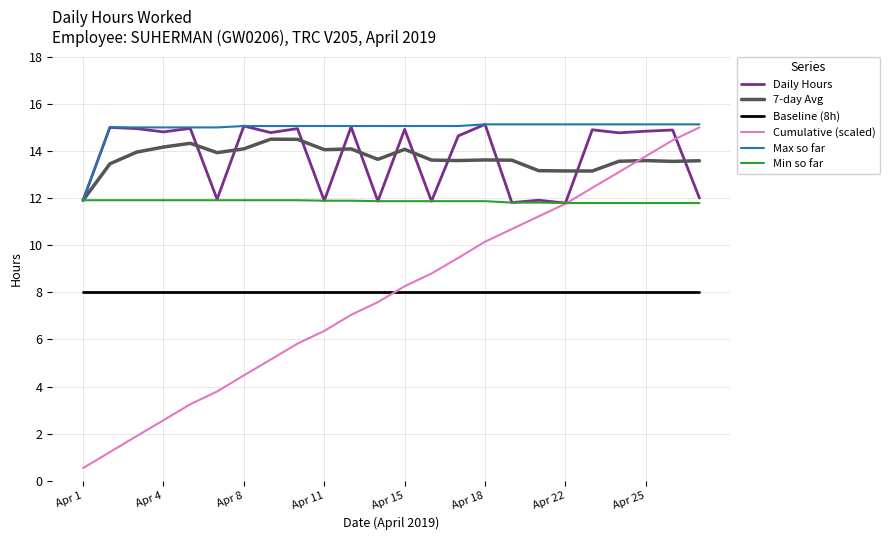

Which series has the largest total across all categories?

Max so far